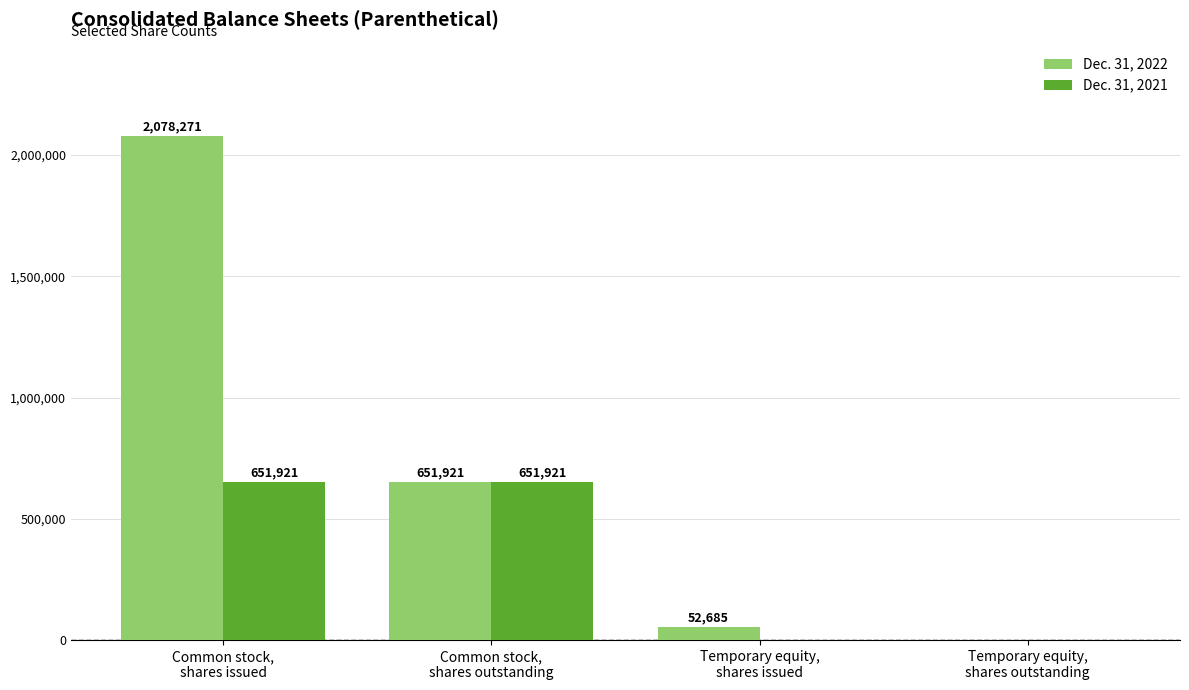

Read the Dec. 31, 2022 value at Temporary equity,
shares issued.

52684.5